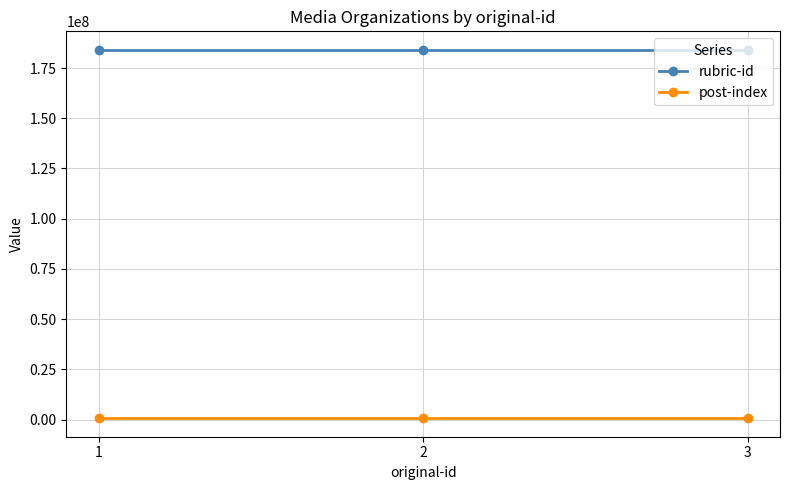

What is the average value of the post-index series?

606508